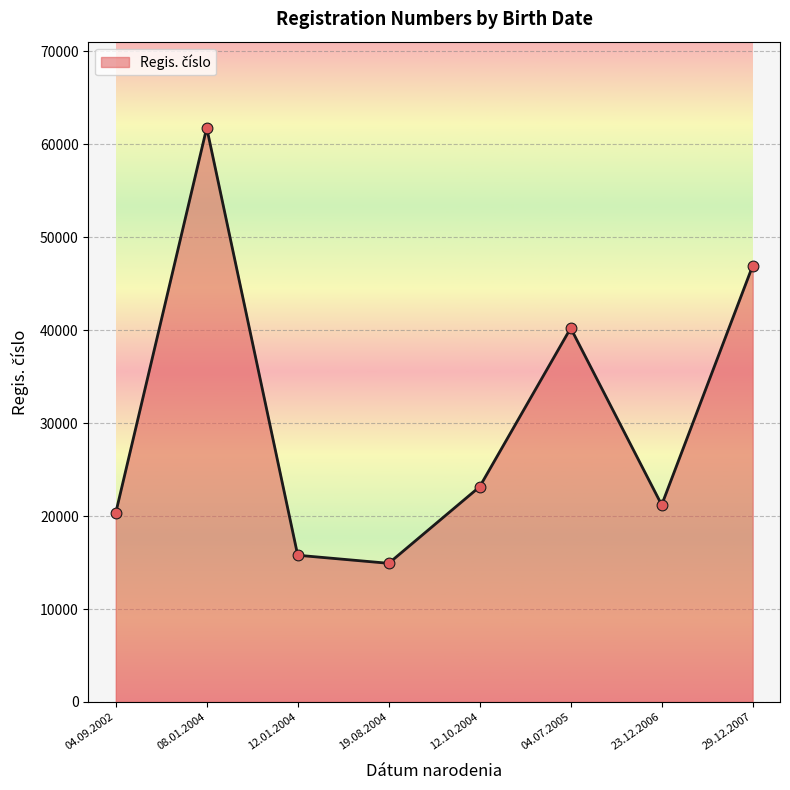

Approximately how many times larger is the value at 12.10.2004 compared to 04.07.2005?

0.6